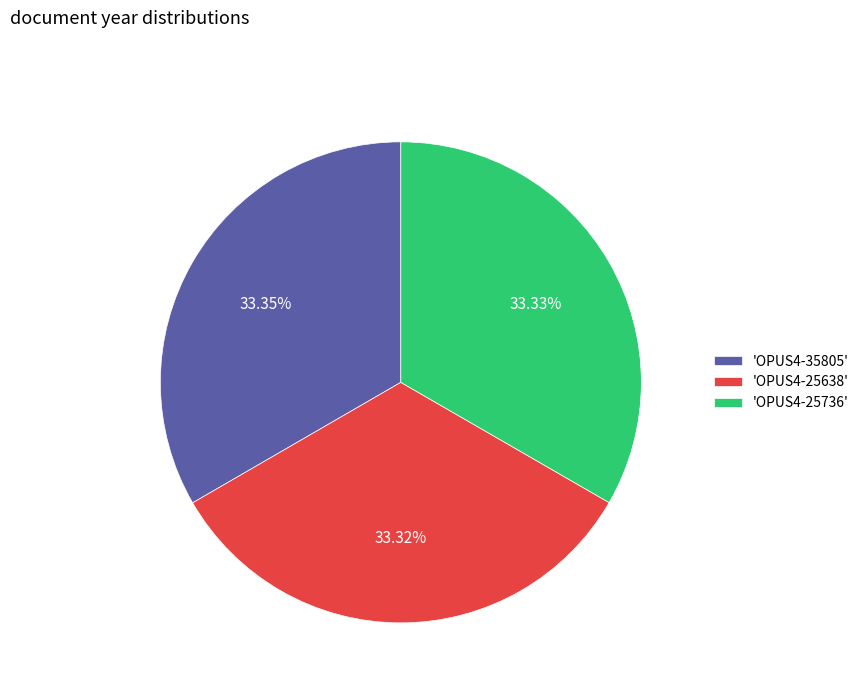

How many slices are in this pie chart?

3